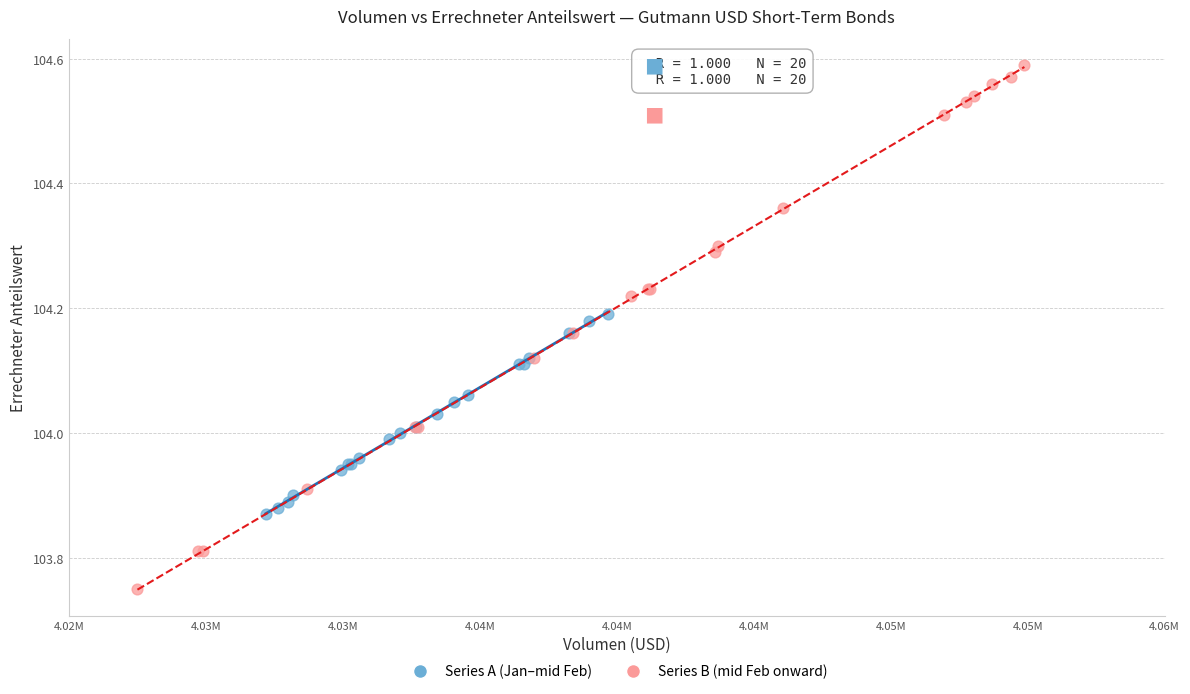

Which series contains the lowest Y value?

Series B (mid Feb onward)